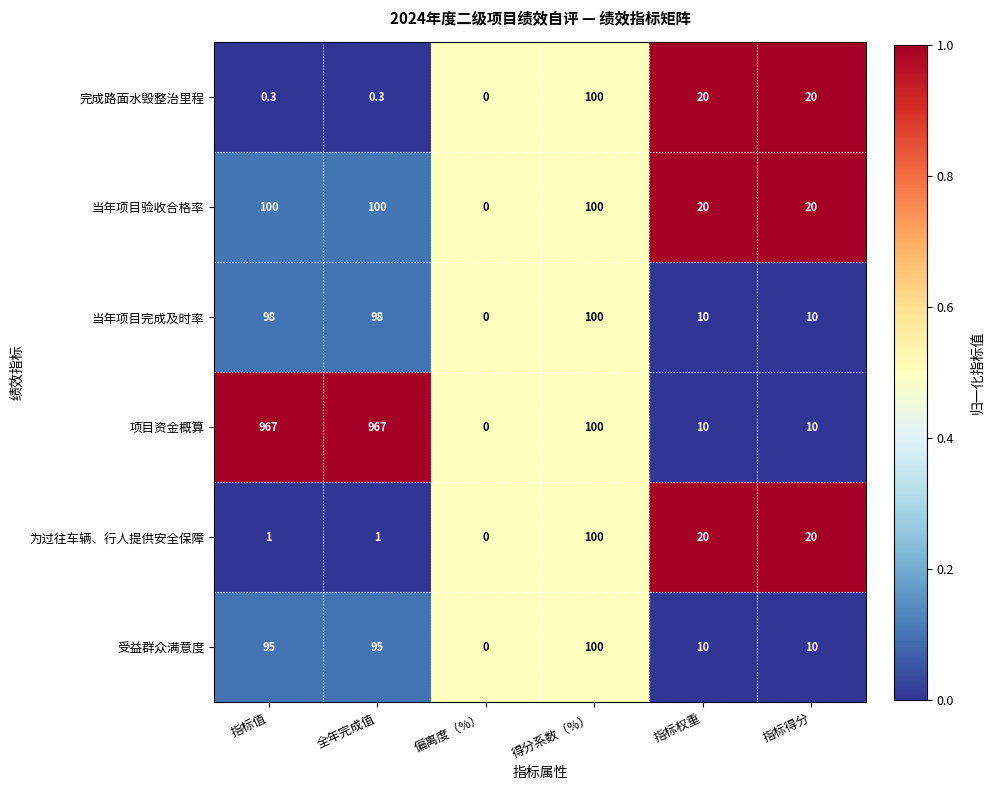

At which label does 完成路面水毁整治里程 first exceed 20?

得分系数（%）